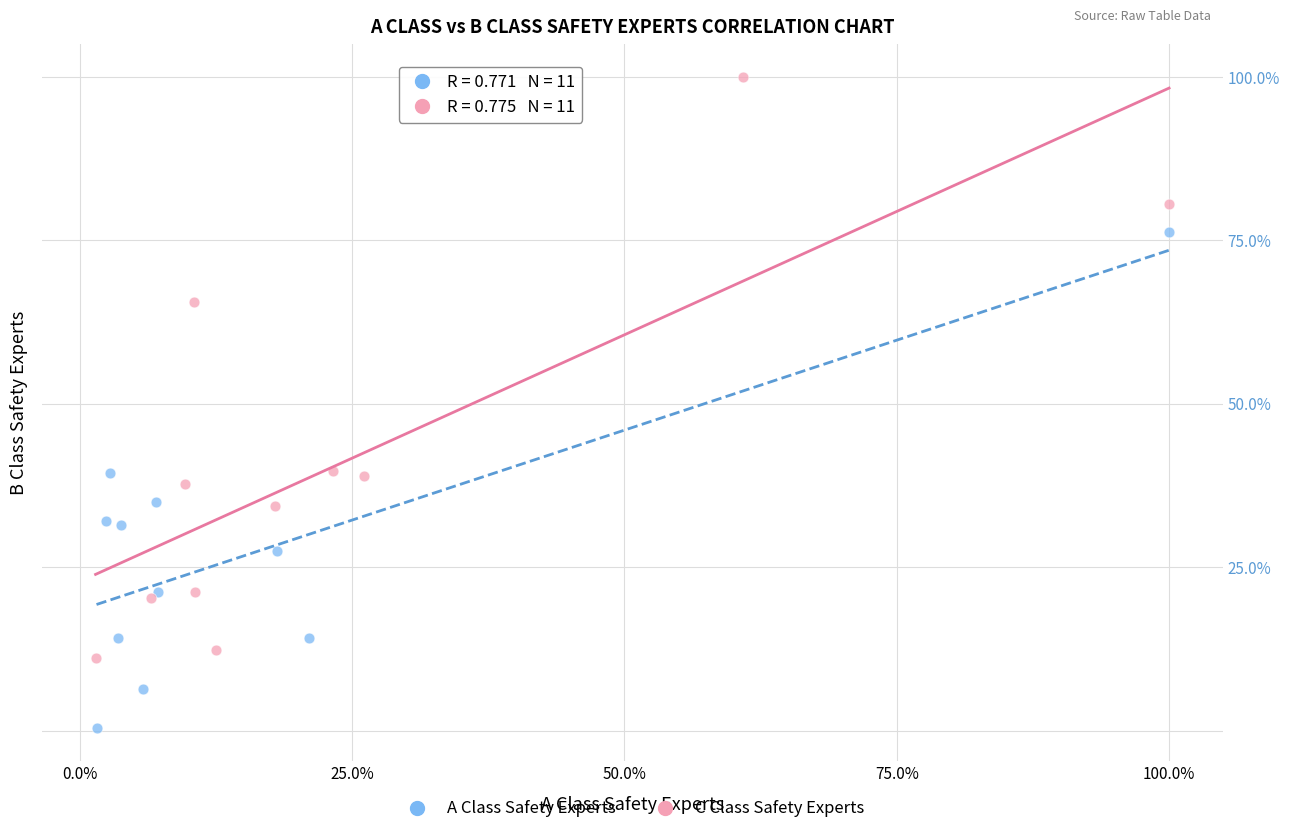

Which series has the widest spread of Y values?

C Class Safety Experts